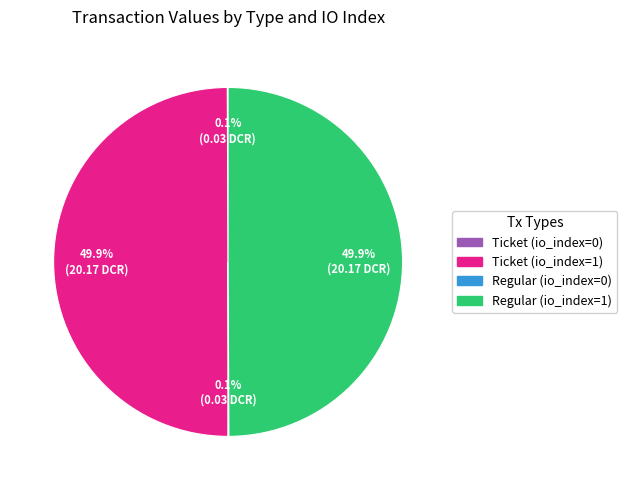

What percentage is NOT represented by Regular (io_index=1)?

50.1%